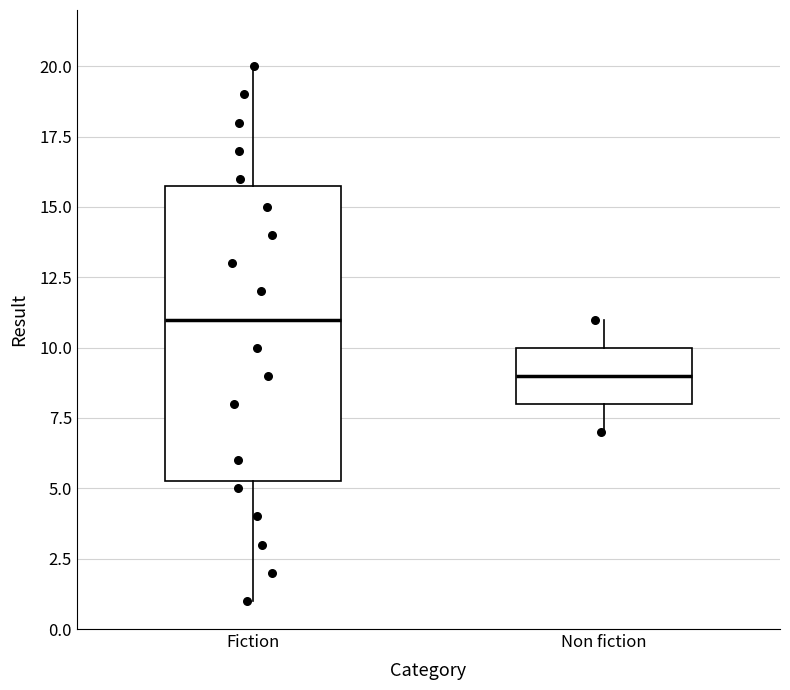

Reading left to right, read every box against the y-axis: the position of its median line, the range the box covers, and the ends of its whiskers. The values are not printed on the chart, so give them approximately, as read against the axis.

Fiction: median 11.0, box 5.5 to 16.0, whiskers 1.0 to 20.0
Non fiction: median 9.0, box 8.0 to 10.0, whiskers 7.0 to 11.0